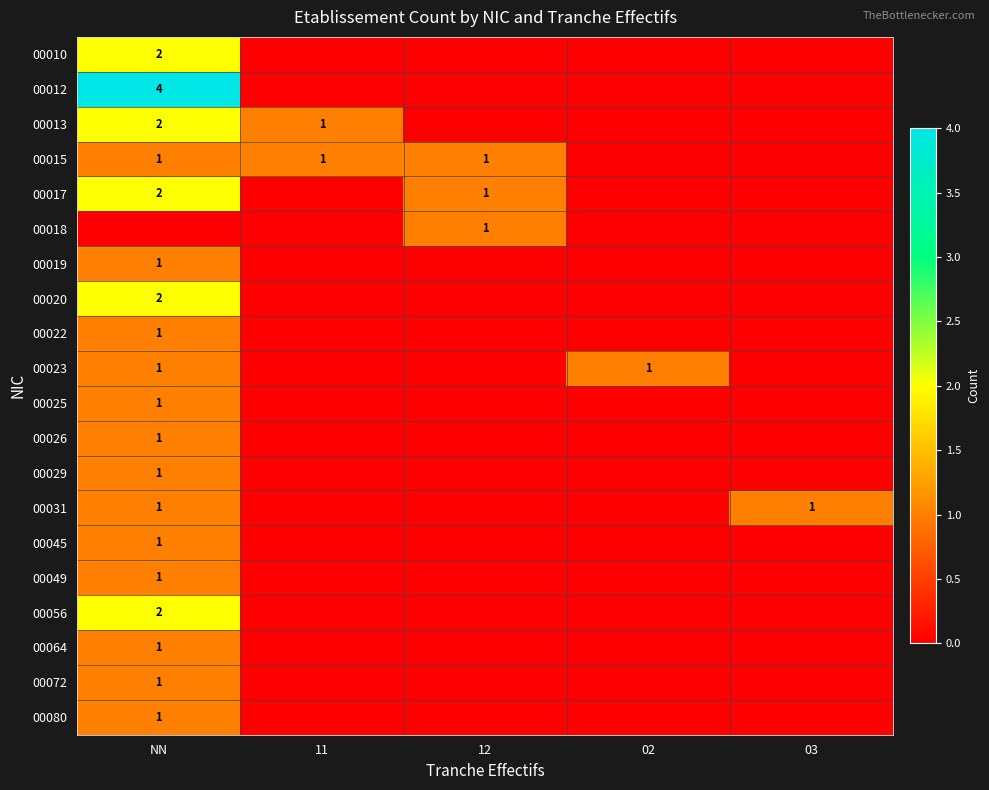

The value of 00013 at NN is 1. True or false?

False